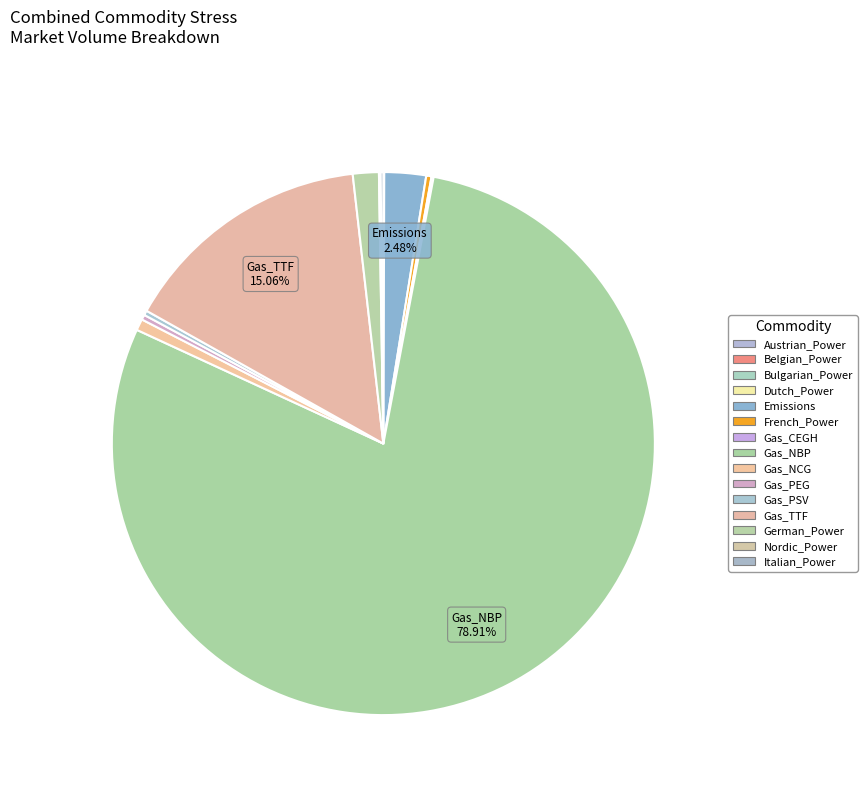

Which category has the biggest portion of the pie?

Gas_NBP